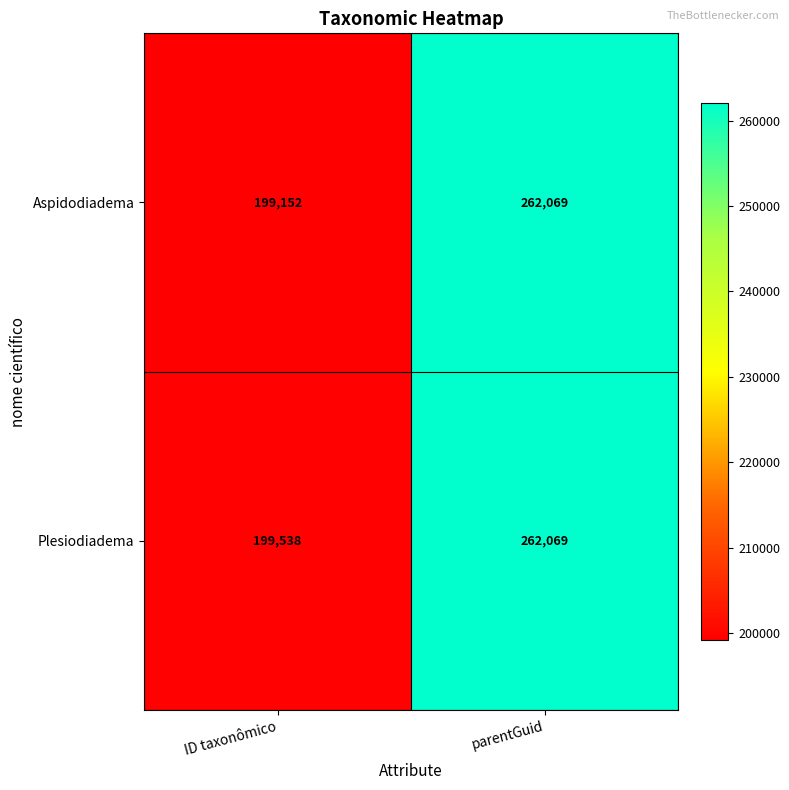

What is the difference between the highest and lowest values at ID taxonômico?

386